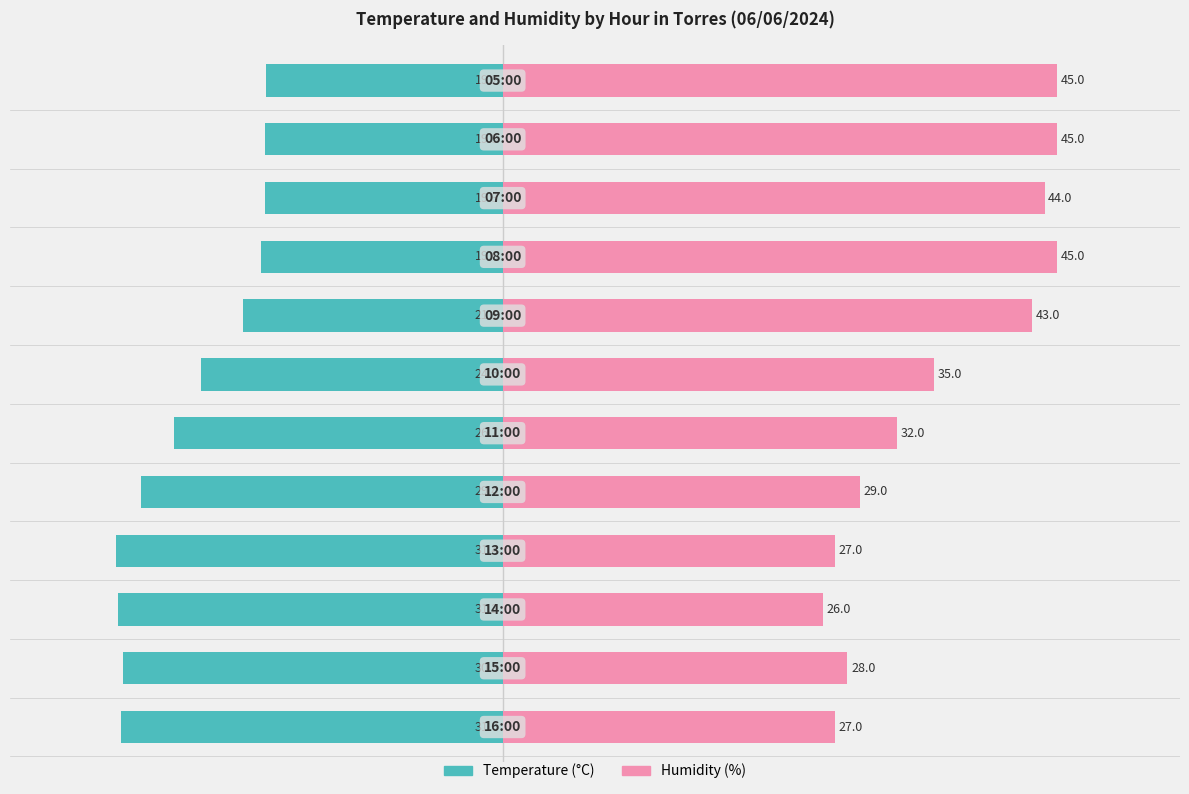

What is the value of the Temperature (°C) bar at the 6th from the left?

-26.7